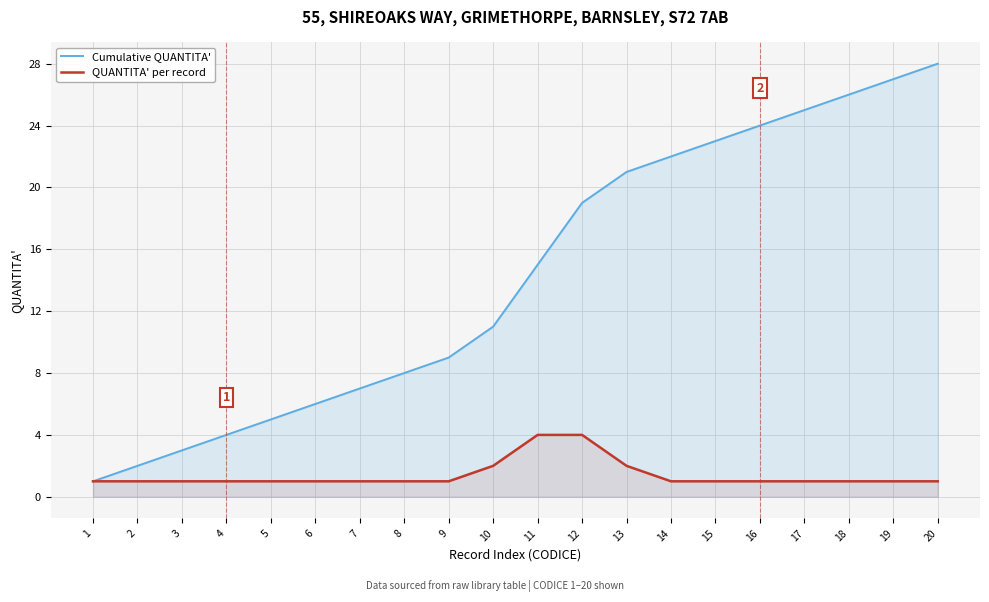

What are all the series names shown in the legend?

Cumulative QUANTITA', QUANTITA' per record